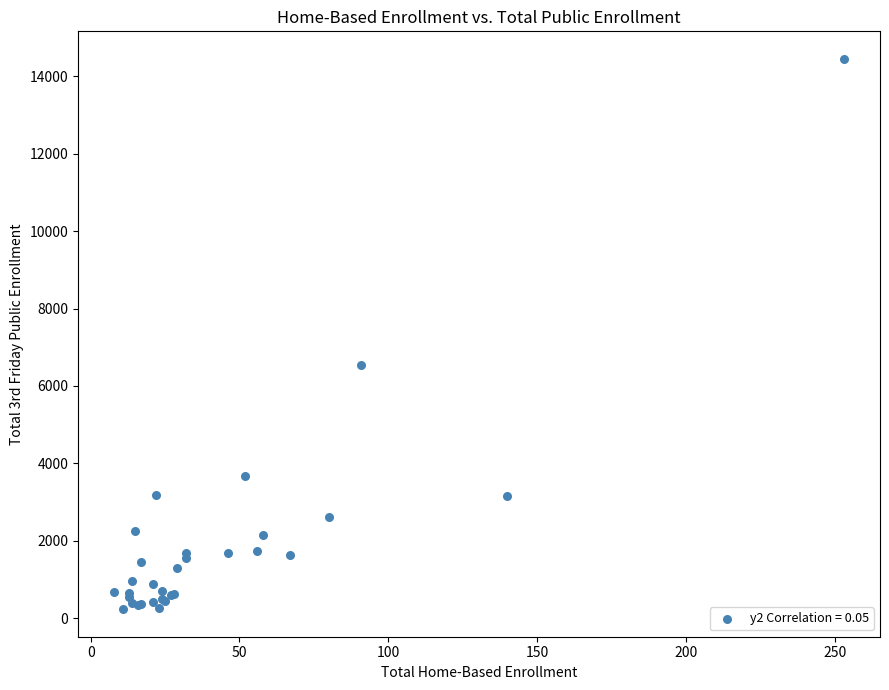

What Y value in the scatter plot is closest to 7341?

6550